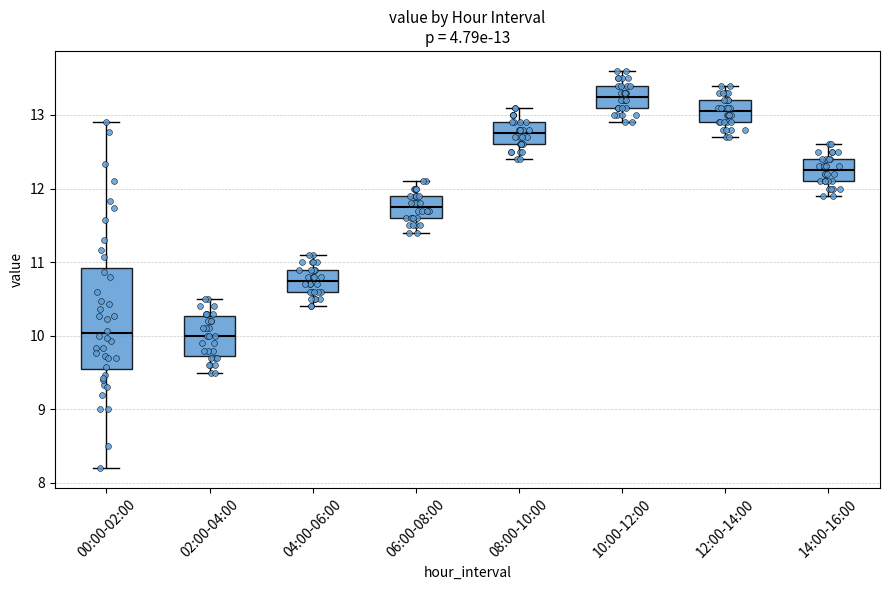

Comparing the boxes themselves (not the whiskers), which one is the tallest?

00:00-02:00